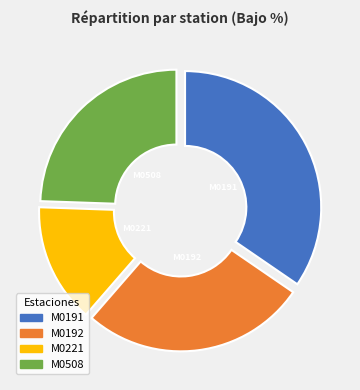

To the nearest percent, what percentage of the pie is M0221?

14%